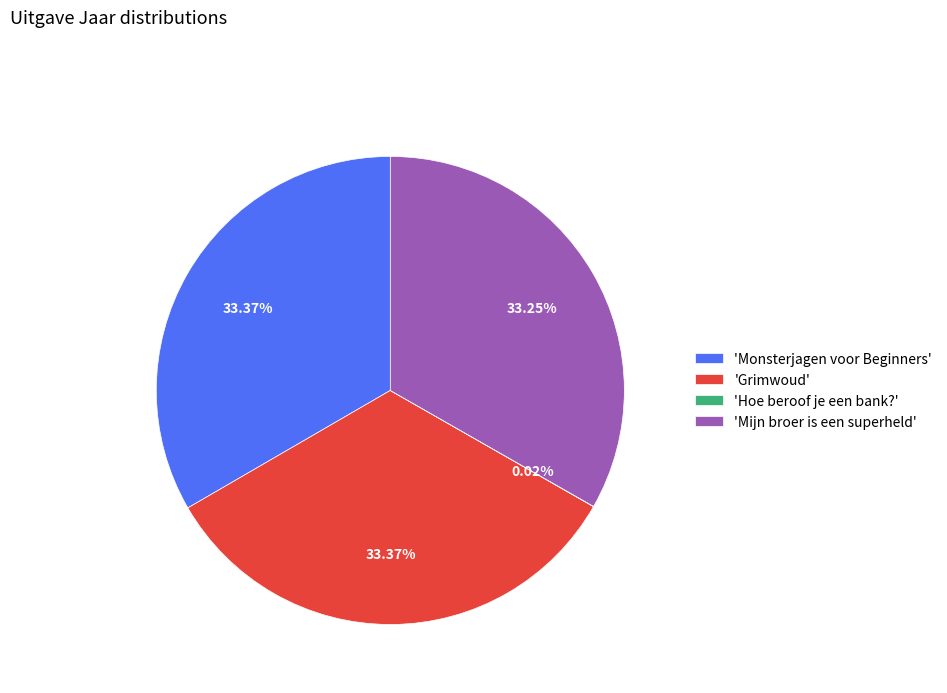

Do 'Grimwoud' and 'Mijn broer is een superheld' together represent more than half of the pie?

Yes